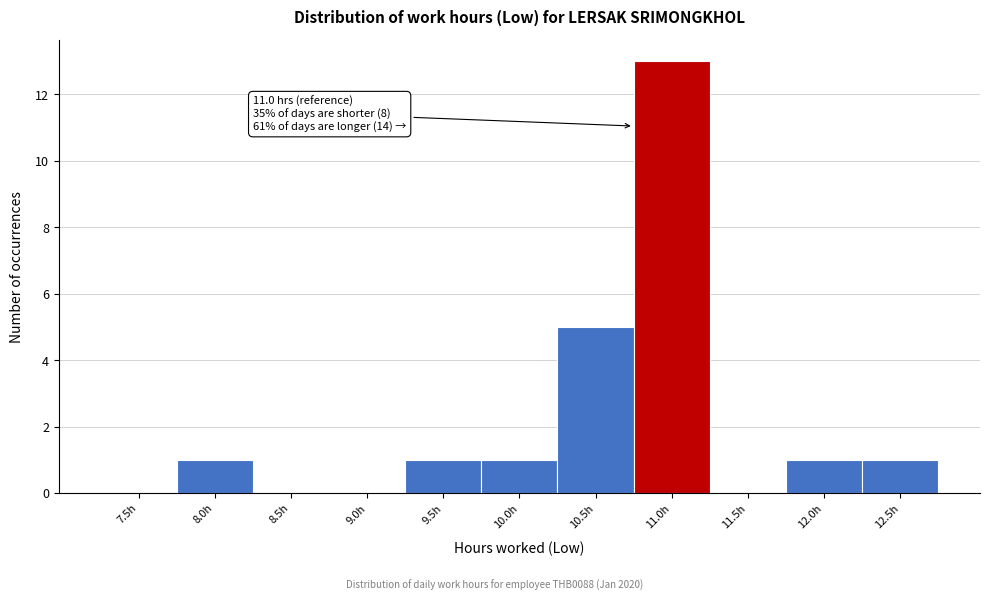

Reading left to right, what are all the values shown in this chart?

7.5h=0	8.0h=1	8.5h=0	9.0h=0	9.5h=1	10.0h=1	10.5h=5	11.0h=13	11.5h=0	12.0h=1	12.5h=1